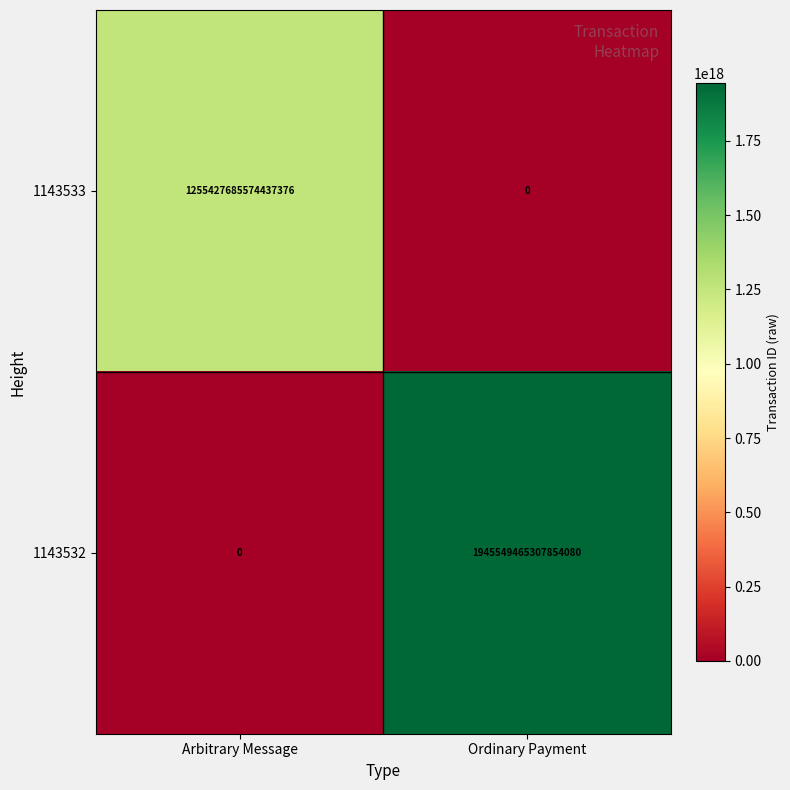

The 1143532 series shows 917163892456717312 at Arbitrary Message. True or false?

False